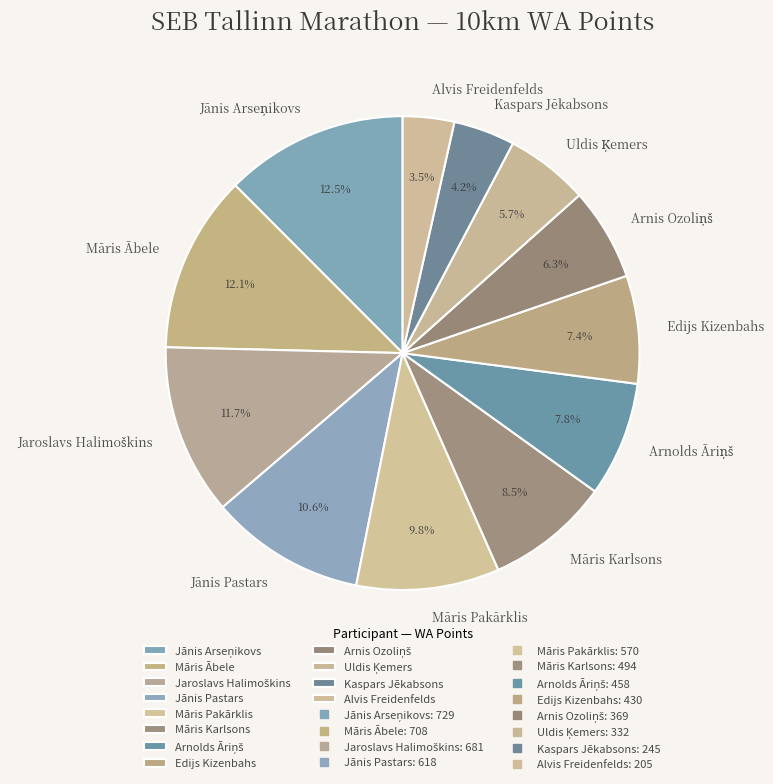

Which category has the smallest portion of the pie?

Alvis Freidenfelds